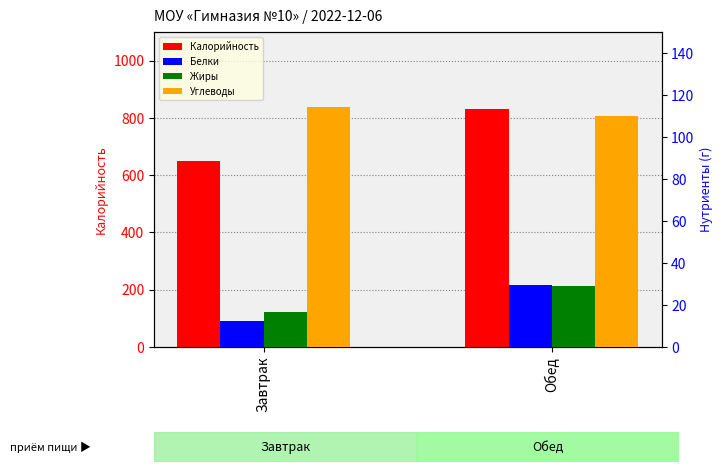

Which series has the largest range (max minus min)?

Калорийность